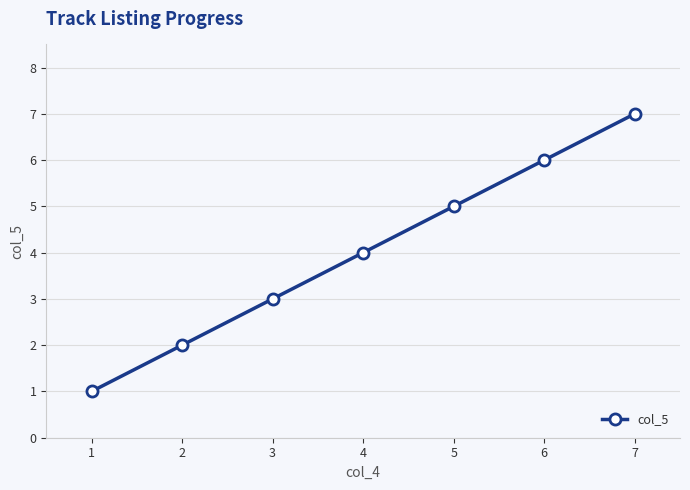

True or false: the data has more than 1 interior local peaks.

False